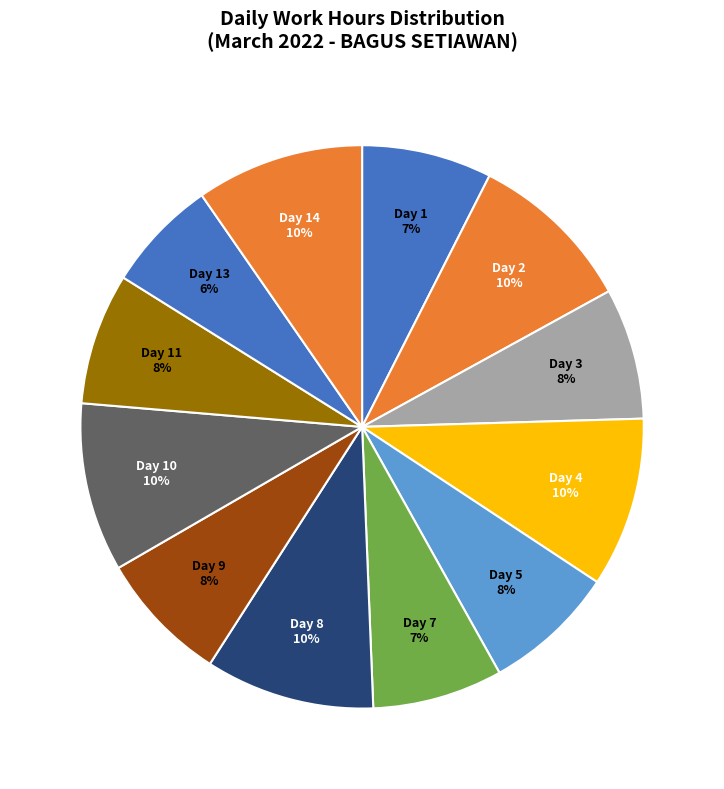

To the nearest percent, what portion does Day 10 represent?

10%